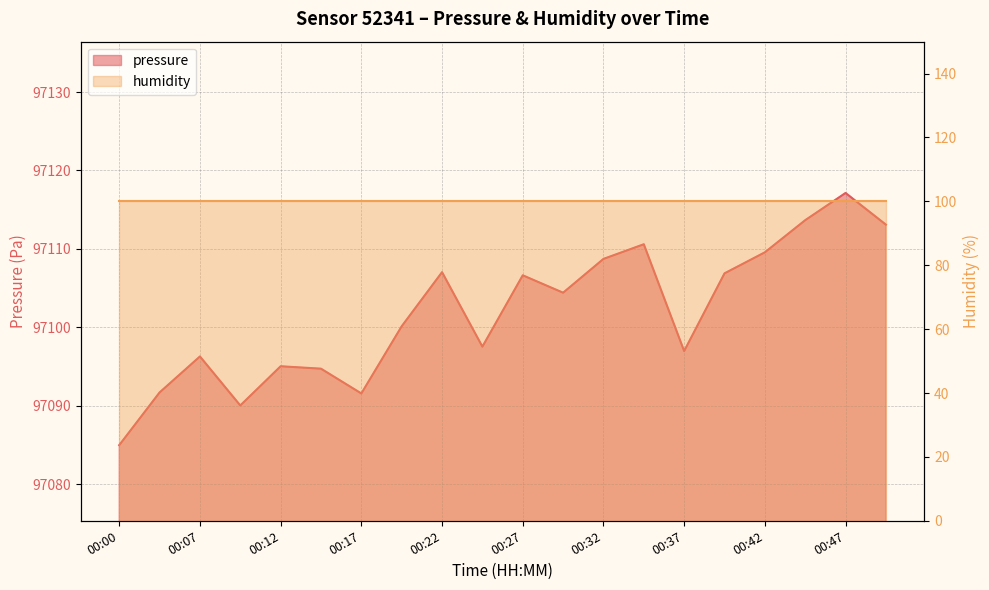

What is the smallest value displayed?

97085.0